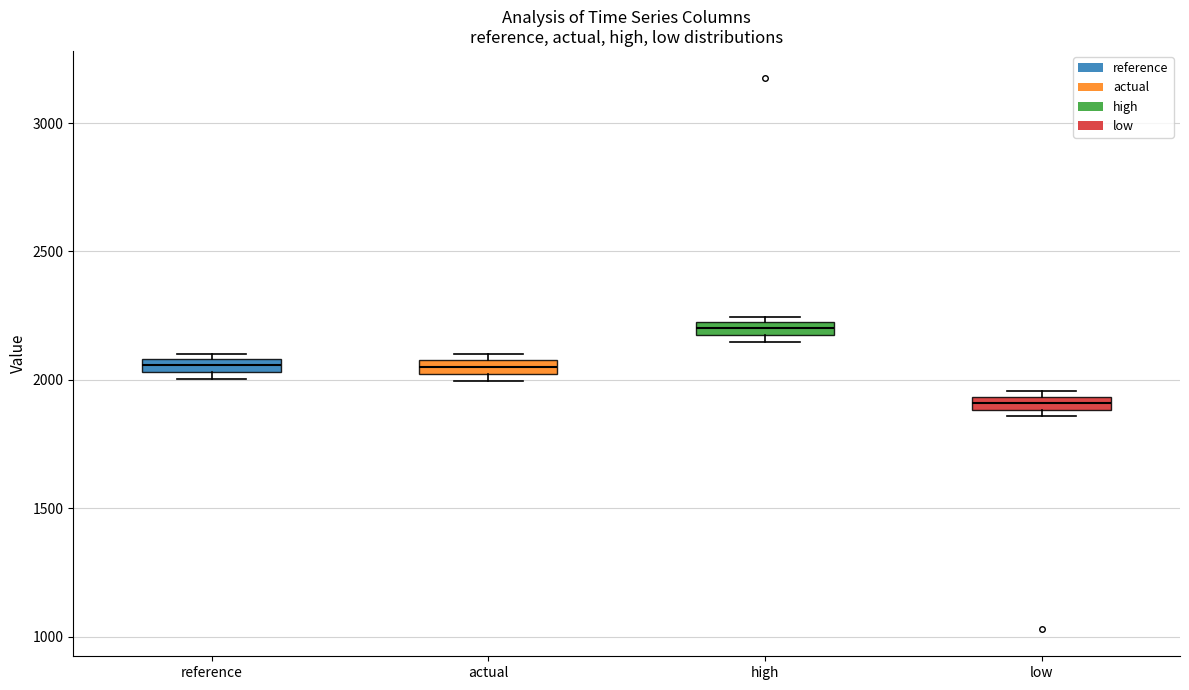

Which box has the highest median line?

high